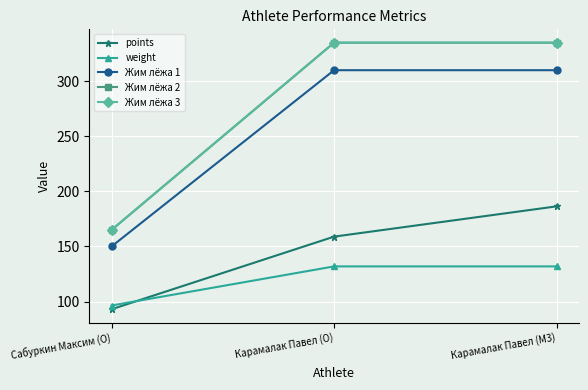

Where is Жим лёжа 1 nearest to the value 230?

Сабуркин Максим (O)